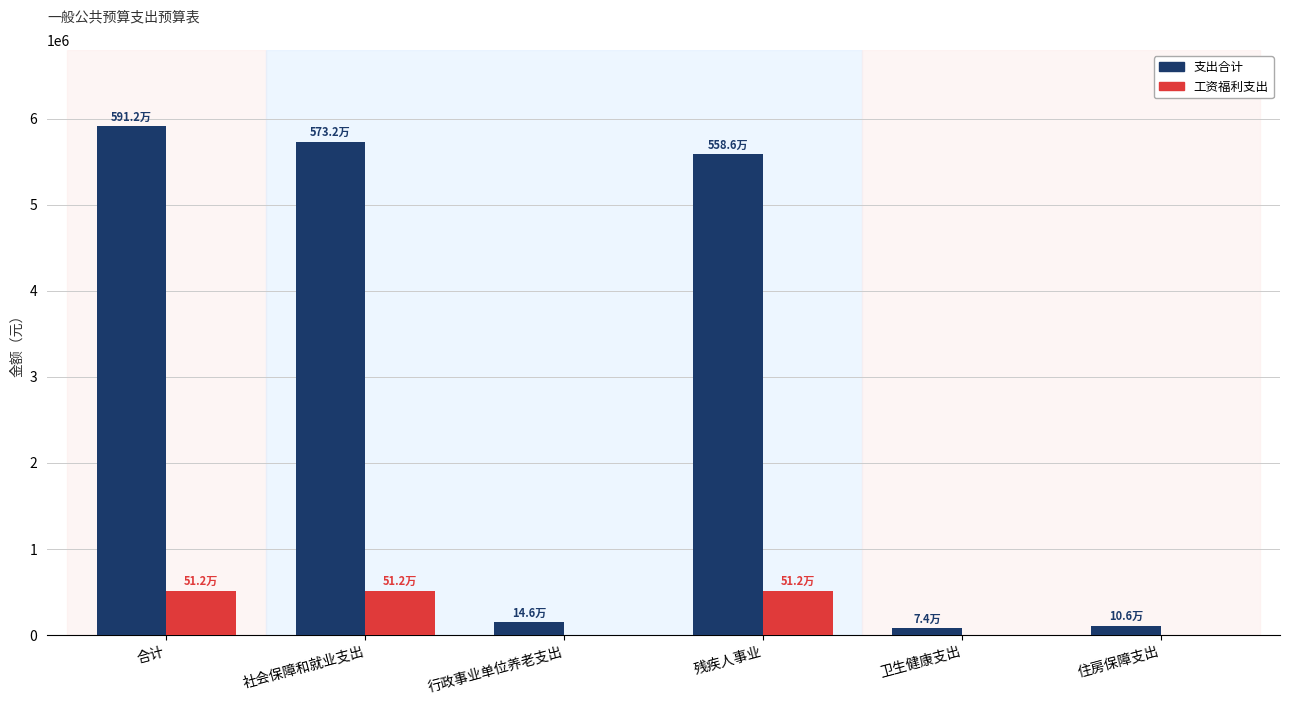

True or false: 支出合计 has a value of 1498351.3 at 残疾人事业.

False